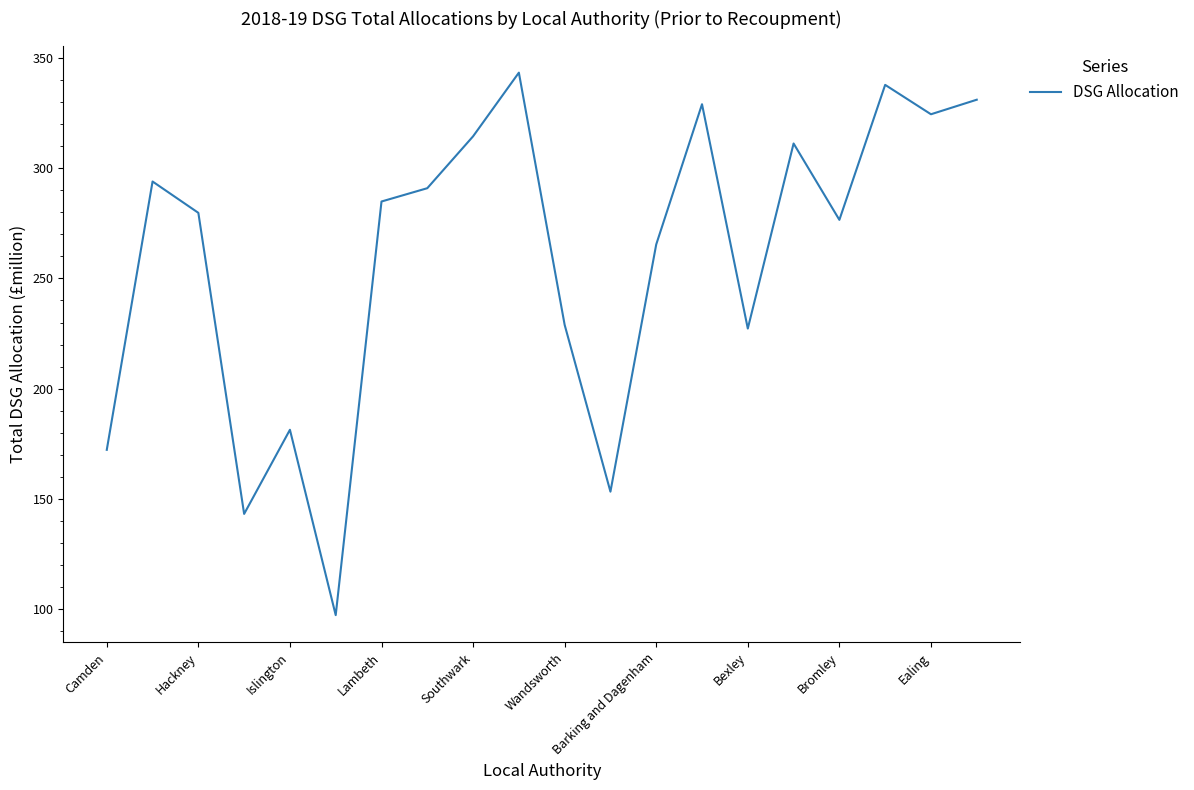

What is the difference between the maximum and minimum values?

246.2